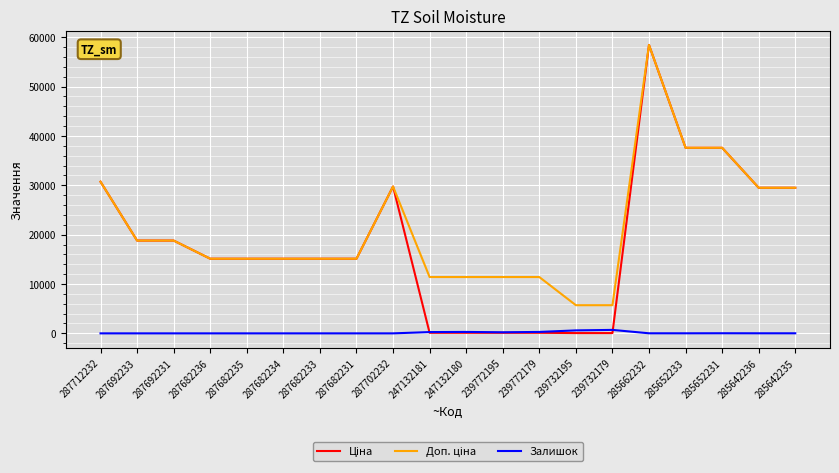

At which category is the sum across all series the highest?

285662232